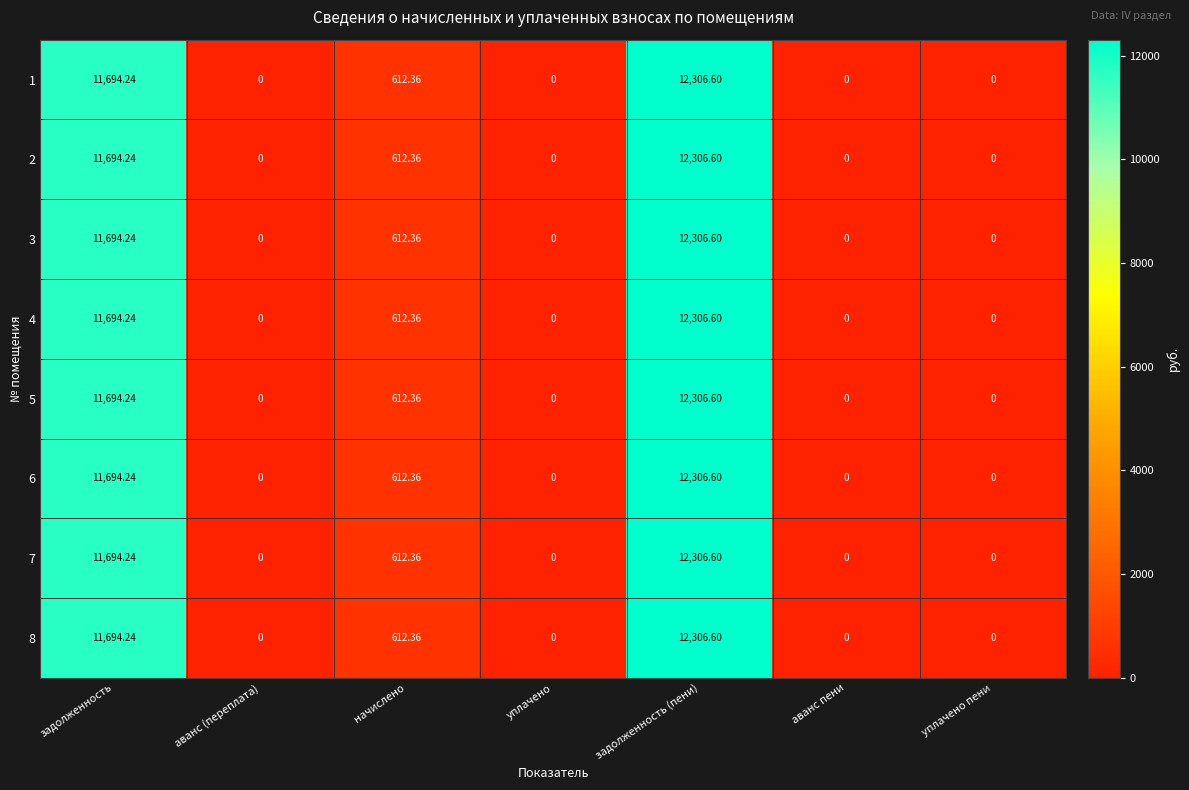

Is the value of 1 at задолженность (пени) greater than the value of 3 at уплачено пени?

Yes